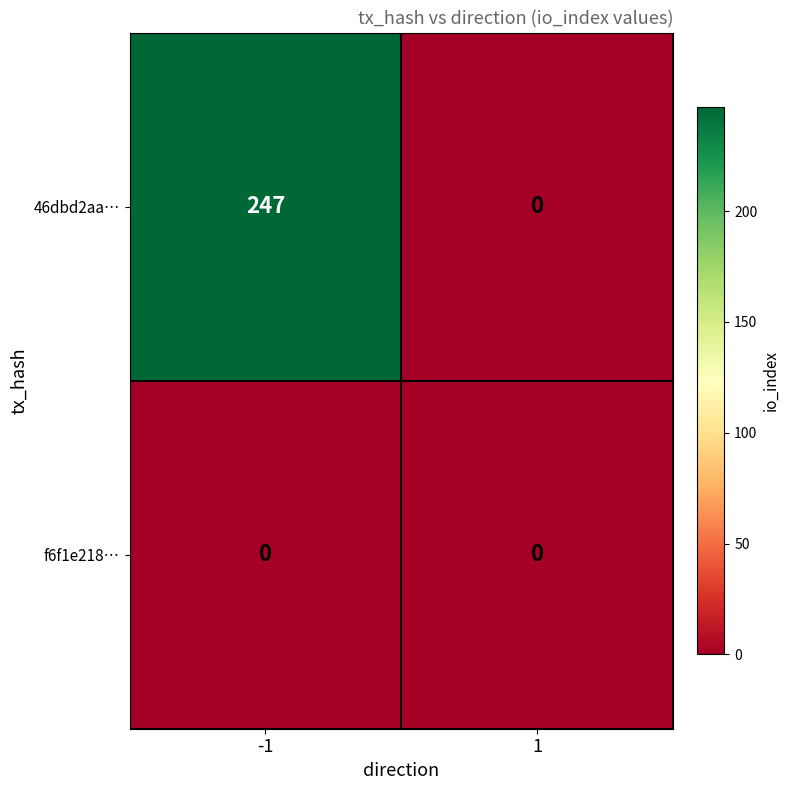

What is the sum of all 46dbd2aa… values?

247